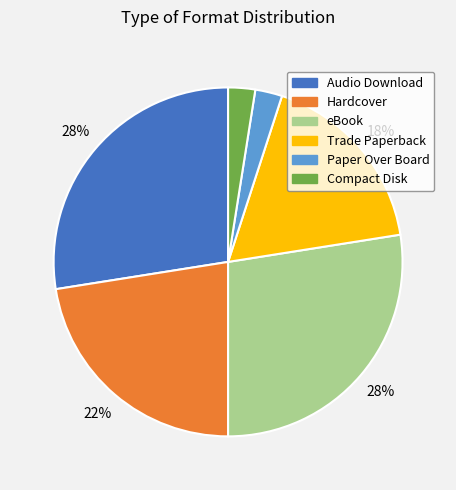

Do Paper Over Board and Audio Download together represent more than half of the pie?

No